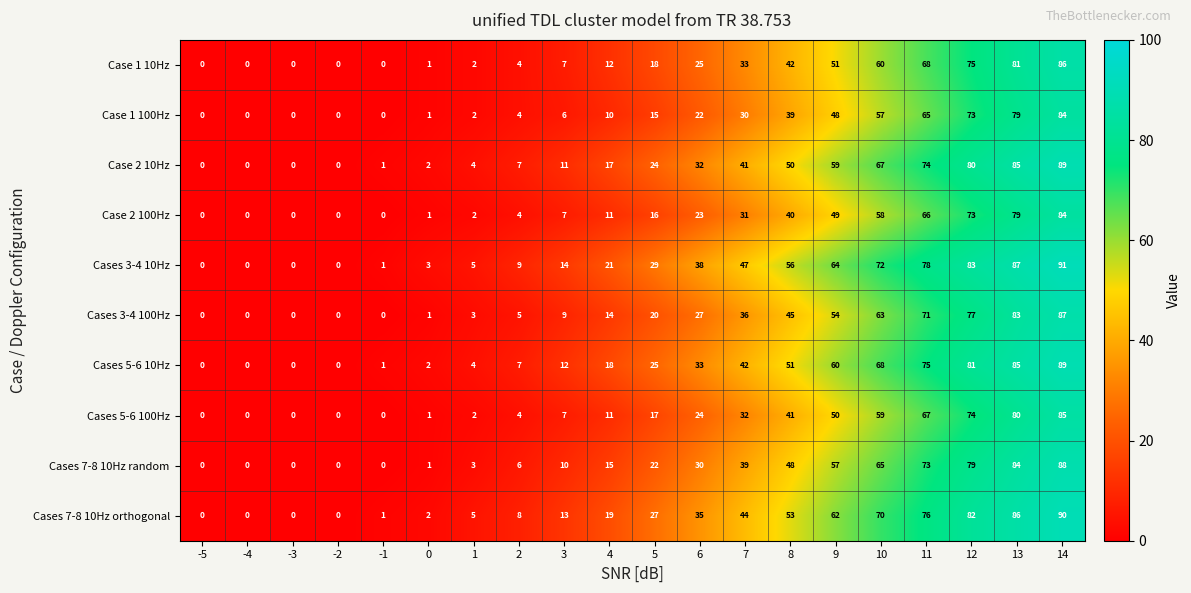

What is the spread (max minus min) of values at 8?

17